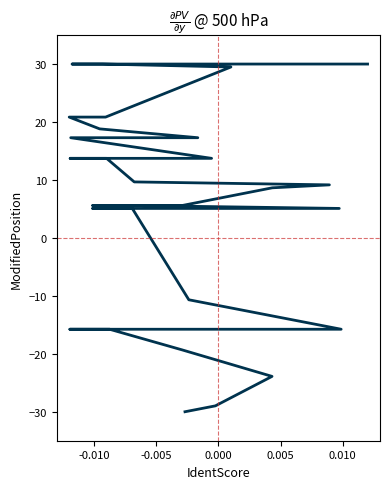

What is the average value?

3.8